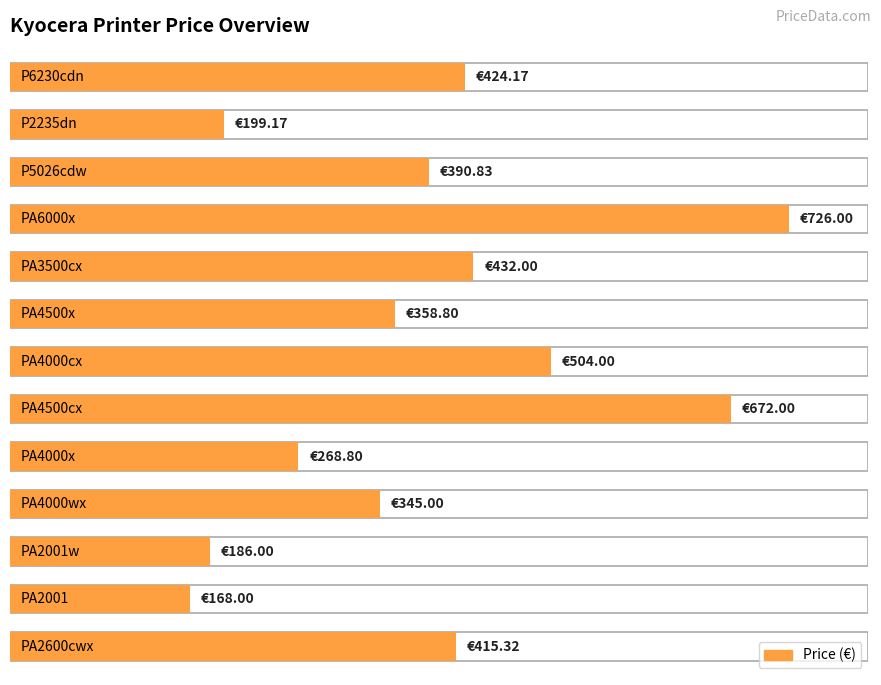

What is the minimum value shown in the chart?

168.0